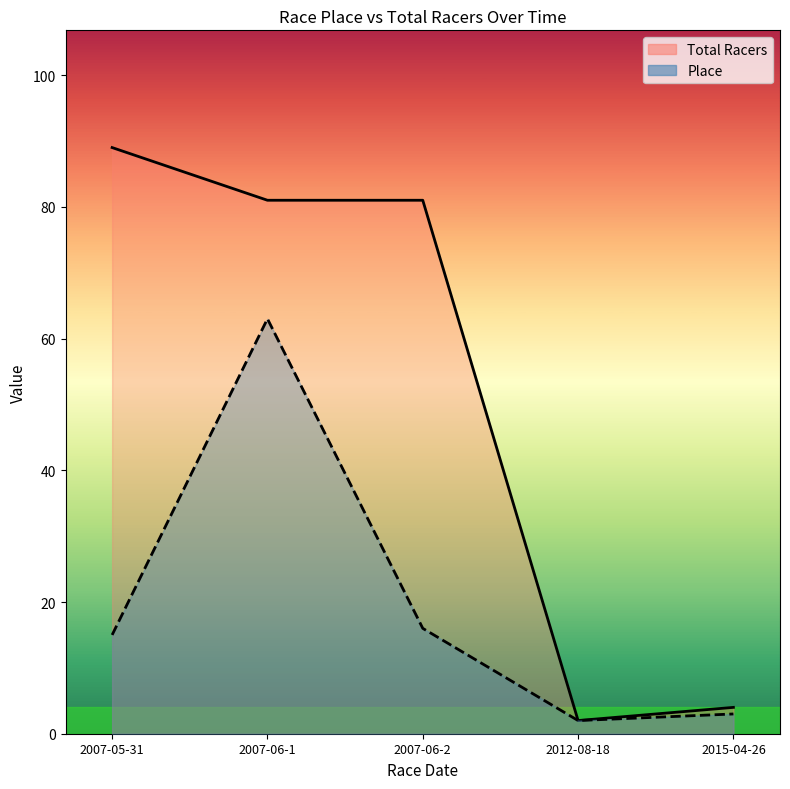

Reading left to right, extract all data points from this chart.

Total Racers: 89	81	81	2	4
Place: 15	63	16	2	3